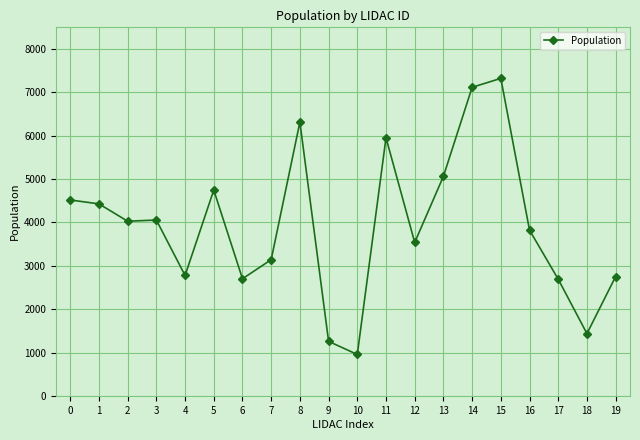

Which label corresponds to the largest value in the chart?

15